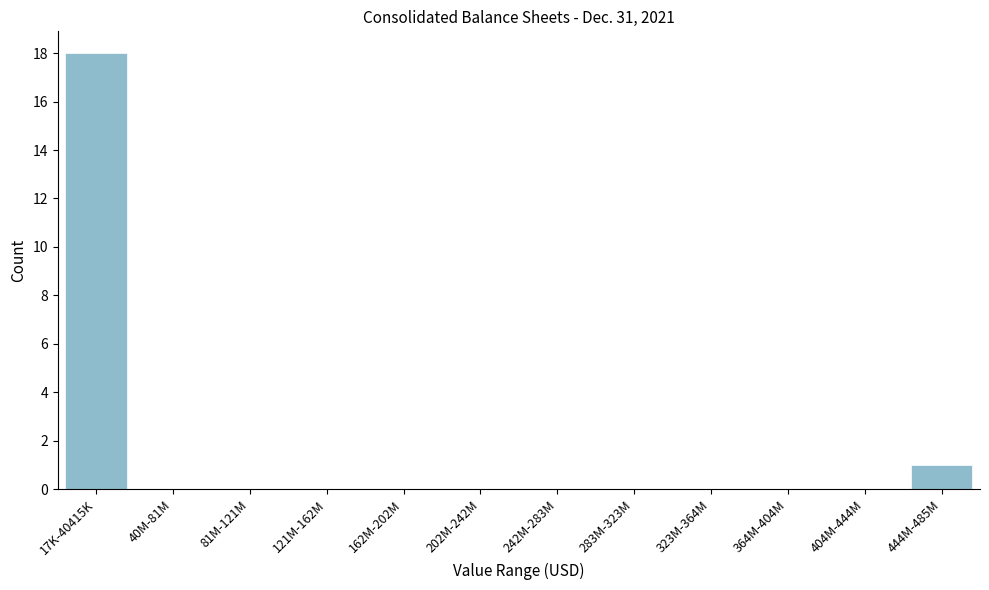

Reading left to right, list all the values displayed in this chart.

17K-40415K=18	40M-81M=0	81M-121M=0	121M-162M=0	162M-202M=0	202M-242M=0	242M-283M=0	283M-323M=0	323M-364M=0	364M-404M=0	404M-444M=0	444M-485M=1